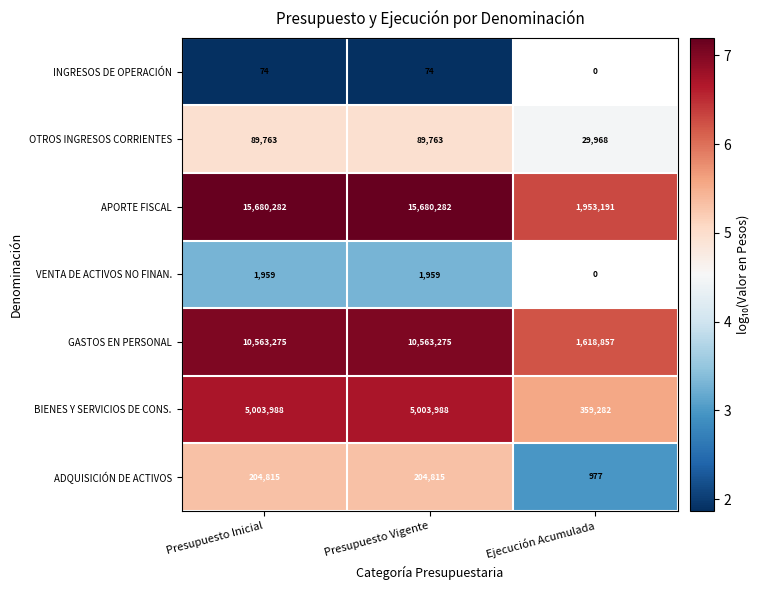

Is it true that INGRESOS DE OPERACIÓN equals 24 at Presupuesto Inicial?

False